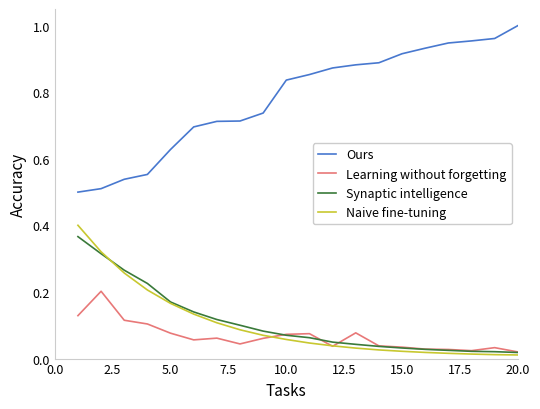

Which series has the largest range (max minus min)?

Ours